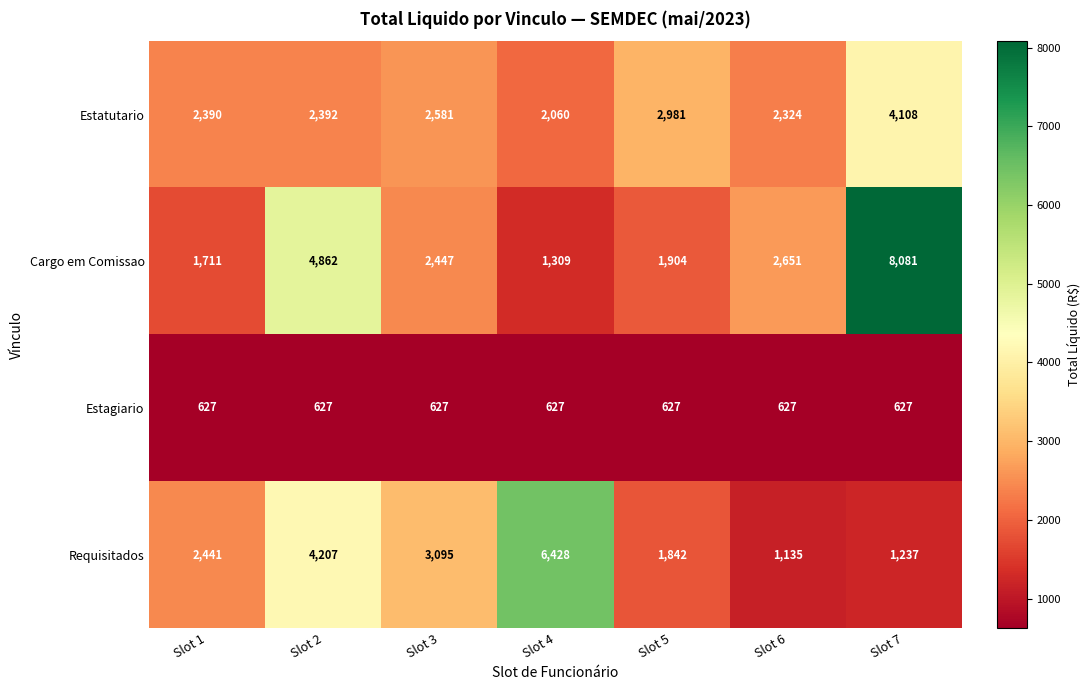

At which category is the sum across all series the highest?

Slot 7